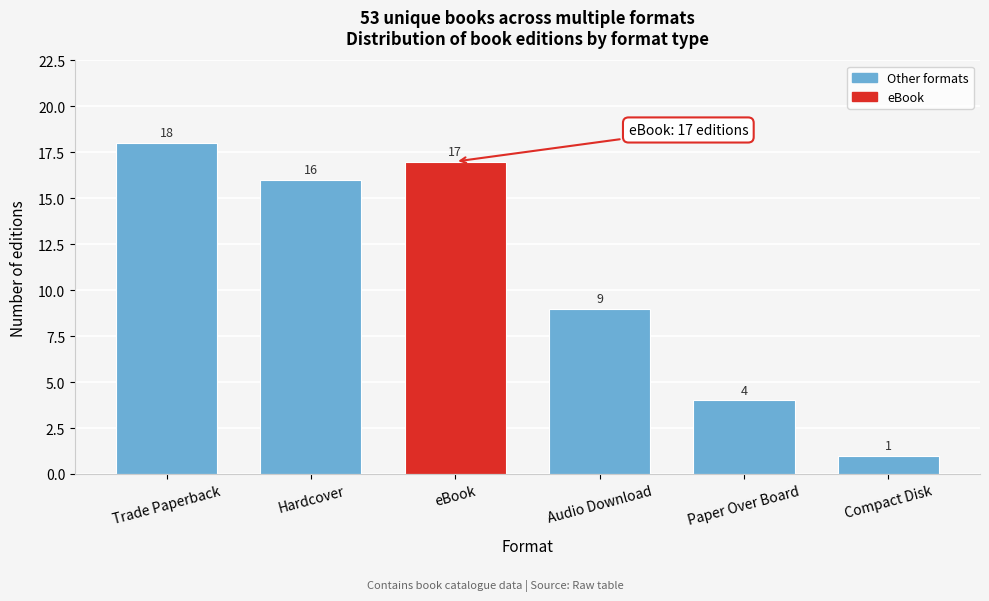

Reading right to left, extract all data points from this chart.

Compact Disk=1	Paper Over Board=4	Audio Download=9	eBook=17	Hardcover=16	Trade Paperback=18